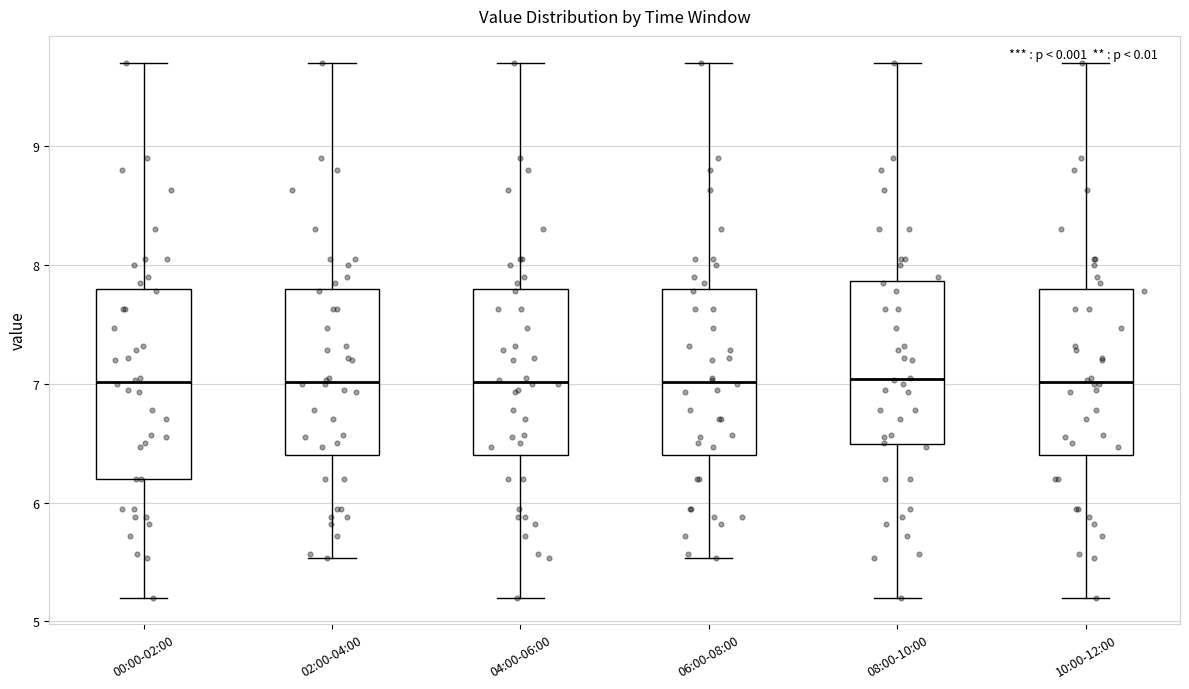

Reading left to right, read every box against the y-axis: the position of its median line, the range the box covers, and the ends of its whiskers. The values are not printed on the chart, so give them approximately, as read against the axis.

00:00-02:00: median 7.0, box 6.2 to 7.8, whiskers 5.2 to 9.7
02:00-04:00: median 7.0, box 6.4 to 7.8, whiskers 5.5 to 9.7
04:00-06:00: median 7.0, box 6.4 to 7.8, whiskers 5.2 to 9.7
06:00-08:00: median 7.0, box 6.4 to 7.8, whiskers 5.5 to 9.7
08:00-10:00: median 7.0, box 6.5 to 7.9, whiskers 5.2 to 9.7
10:00-12:00: median 7.0, box 6.4 to 7.8, whiskers 5.2 to 9.7